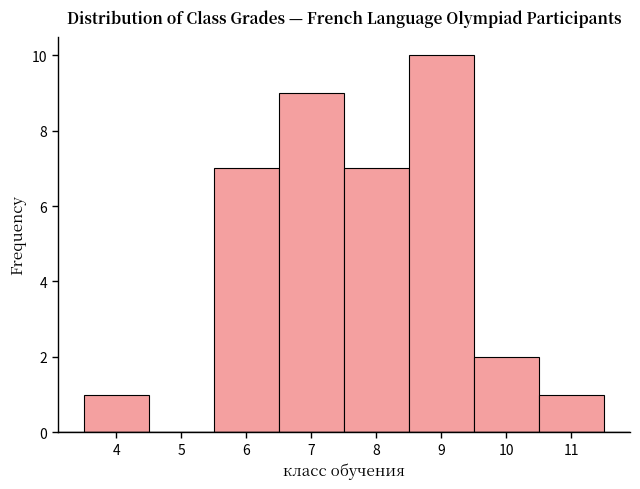

What is the height of the bar covering 5.5 to 6.5 on the x-axis? The values are not printed on the chart, so give them approximately, as read against the axis.

7